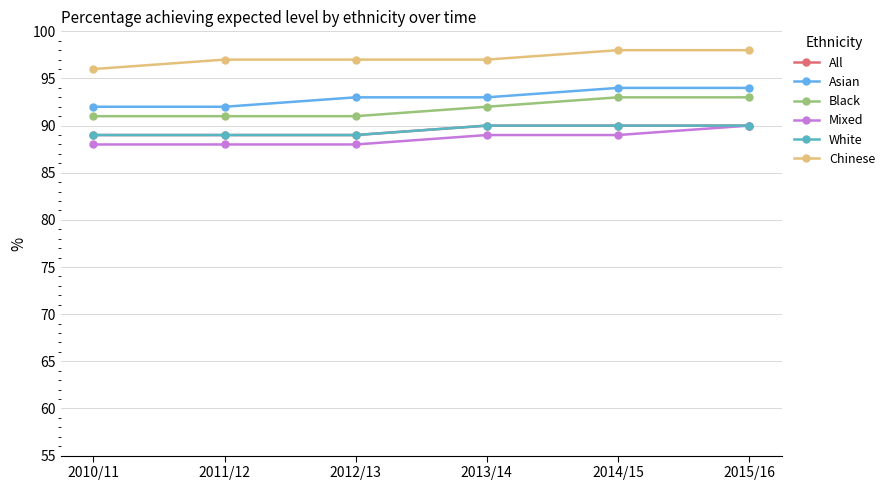

Does the chart have visible grid lines?

Yes